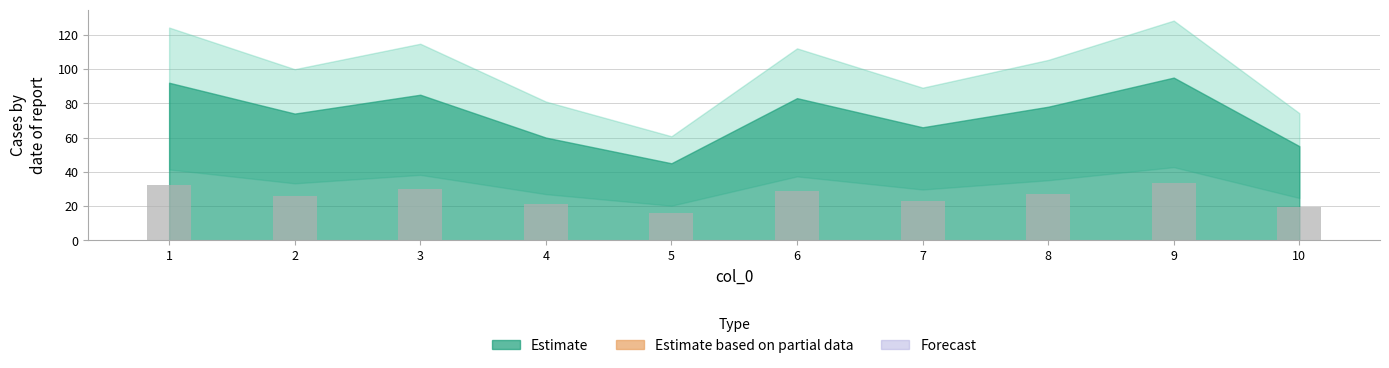

What is the difference between the values at 2 and 7?

2.8